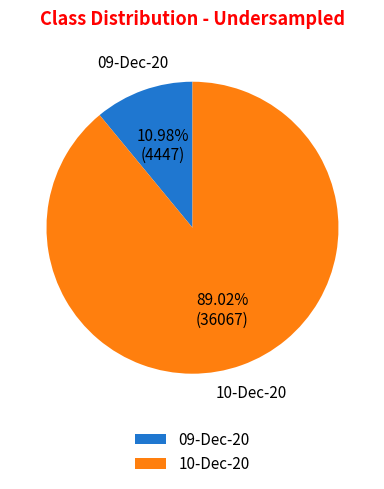

To the nearest percent, what portion does 10-Dec-20 represent?

89%